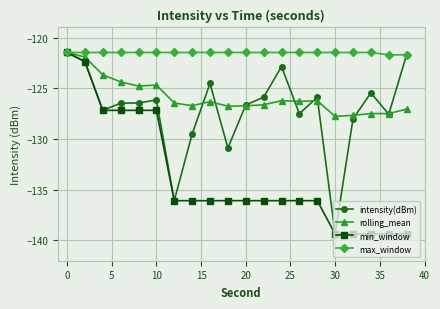

What are all the series names shown in the legend?

intensity(dBm), rolling_mean, min_window, max_window